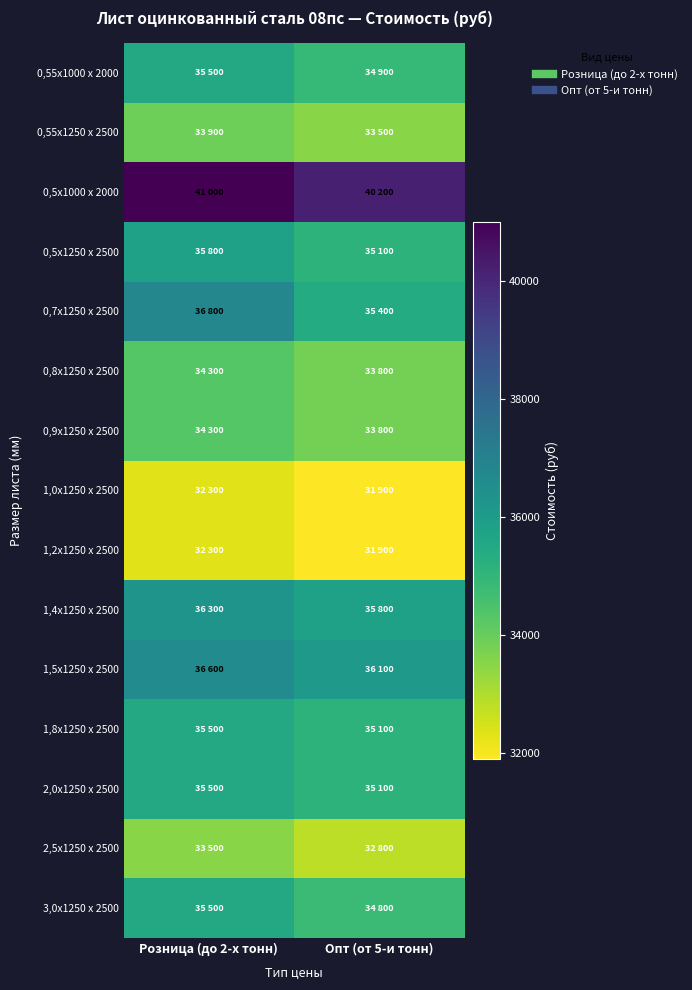

Count the number of data series in this chart.

15